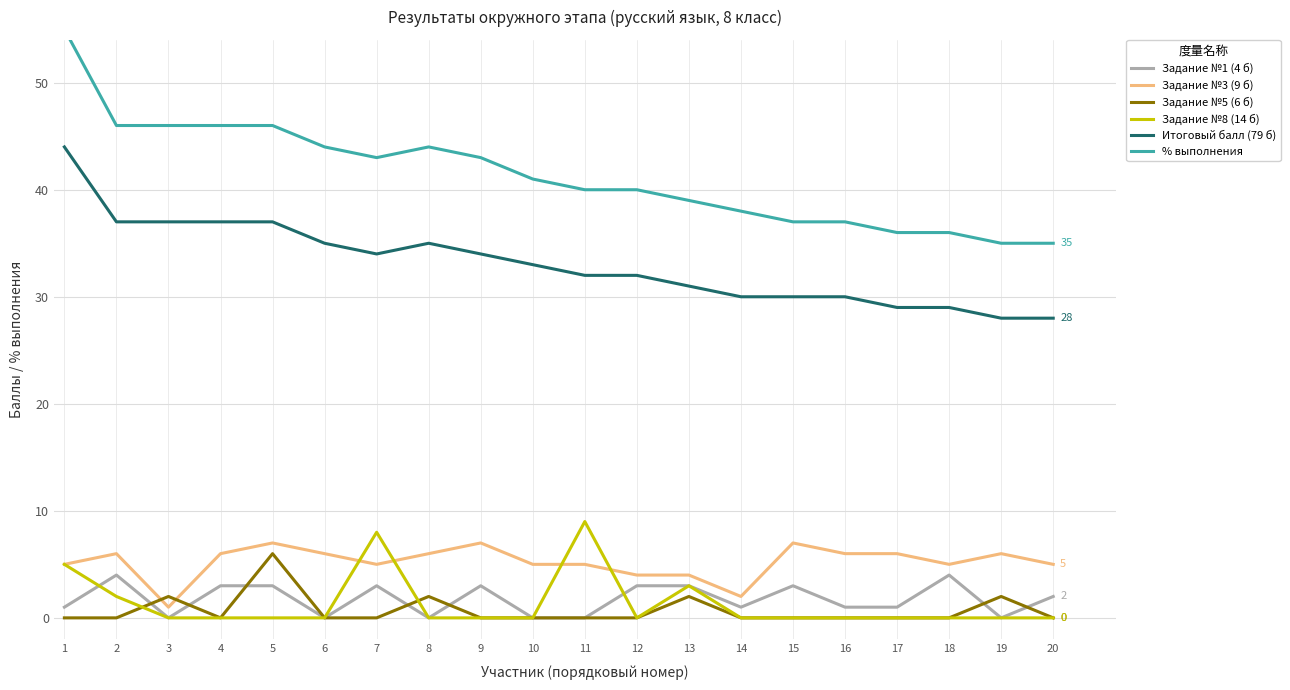

What is the difference between the % выполнения values at 18 and 16?

1